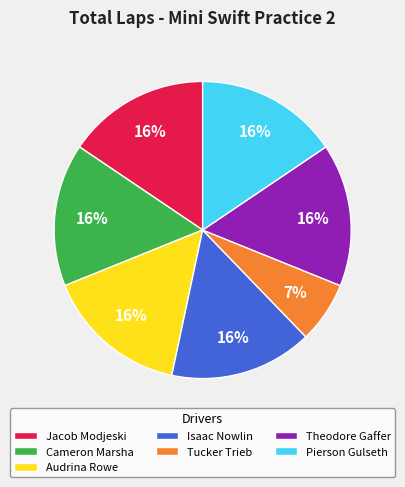

Do Isaac Nowlin and Audrina Rowe together represent more than half of the pie?

No